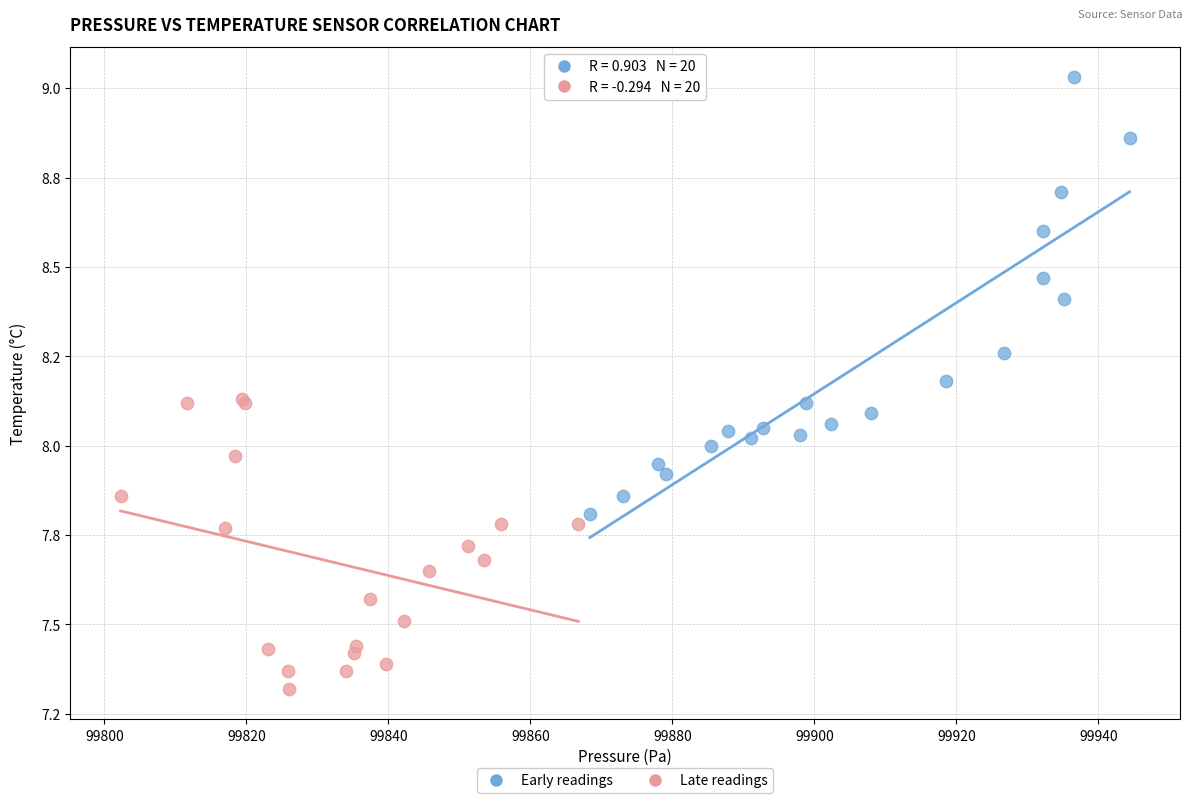

What are all the series names shown in the legend?

Early readings, Late readings